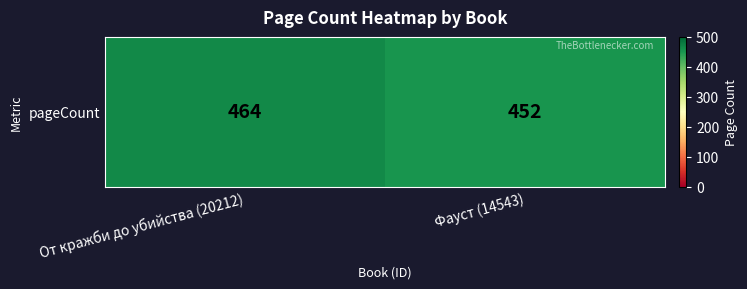

At which category does the chart reach its minimum across all series?

Фауст (14543)